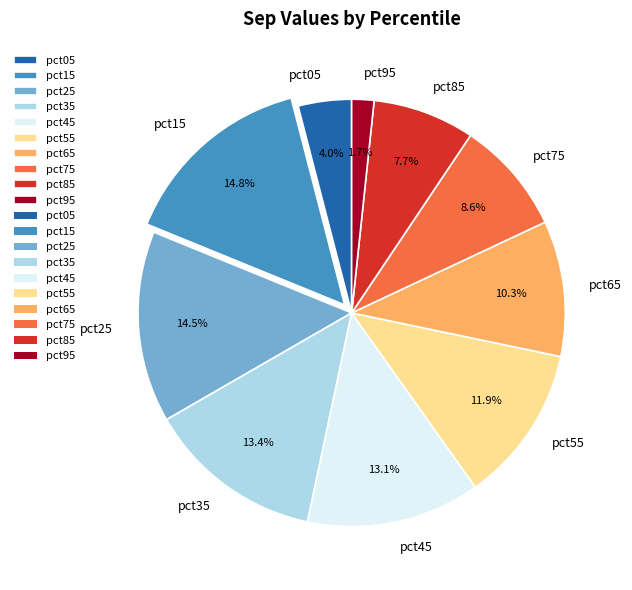

Is it true that pct05 is 4% of the pie?

True